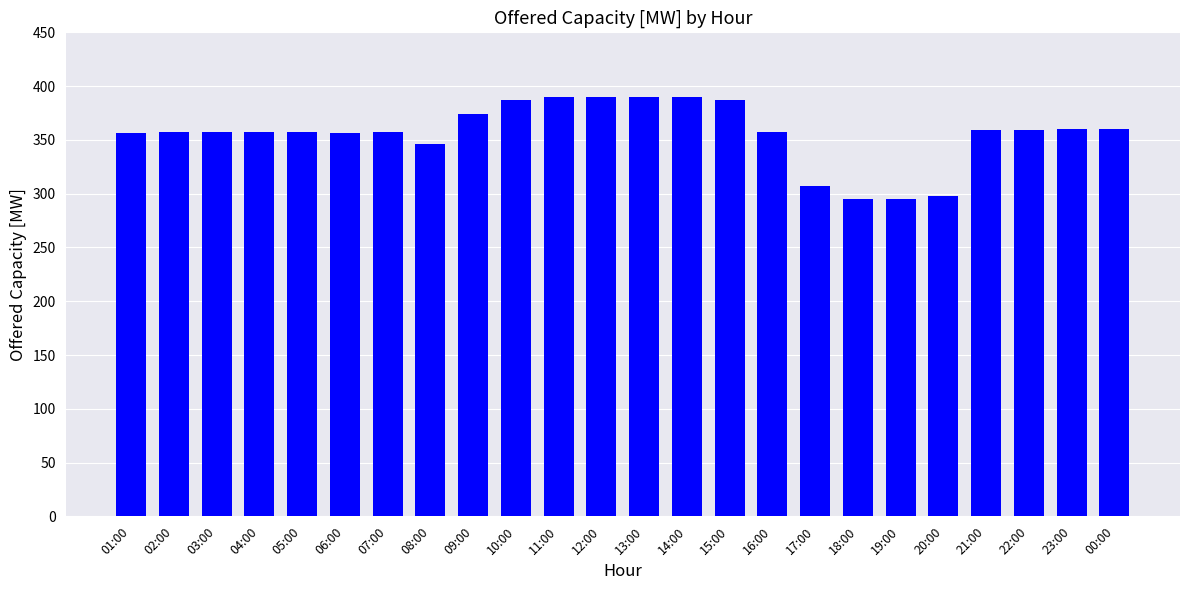

What is the change in value from 13:00 to 20:00?

-92